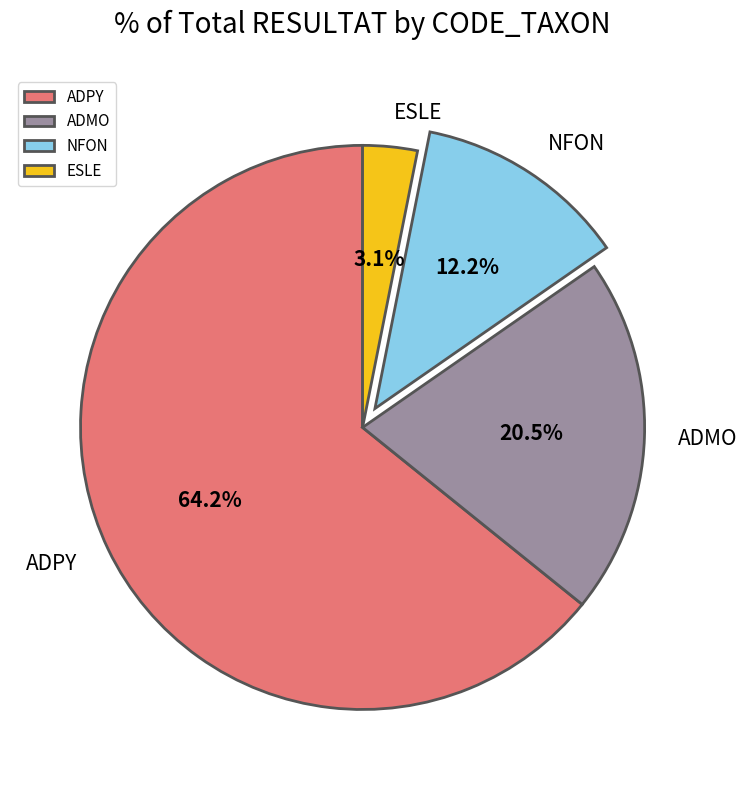

Between NFON and ADMO, which is larger?

ADMO